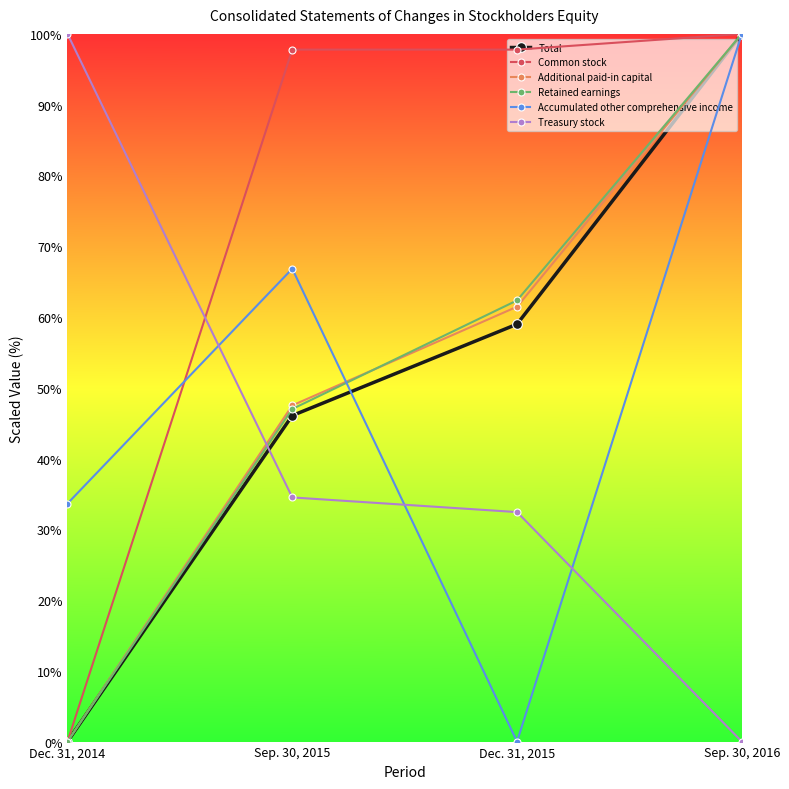

Reading left to right, extract all data points from this chart.

Total: 0.0	46.1	59.0	100.0
Common stock: 0.0	97.8	97.8	100.0
Additional paid-in capital: 0.0	47.5	61.4	100.0
Retained earnings: 0.0	47.0	62.3	100.0
Accumulated other comprehensive income: 33.6	66.8	0.0	100.0
Treasury stock: 100.0	34.5	32.4	0.0